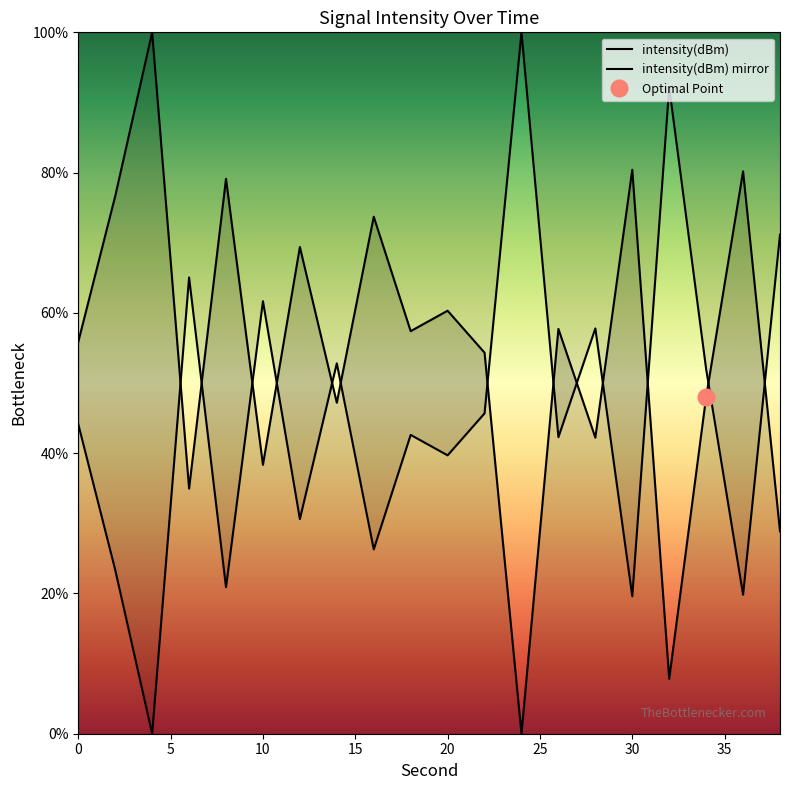

Does the chart display data point markers on the line(s)?

No